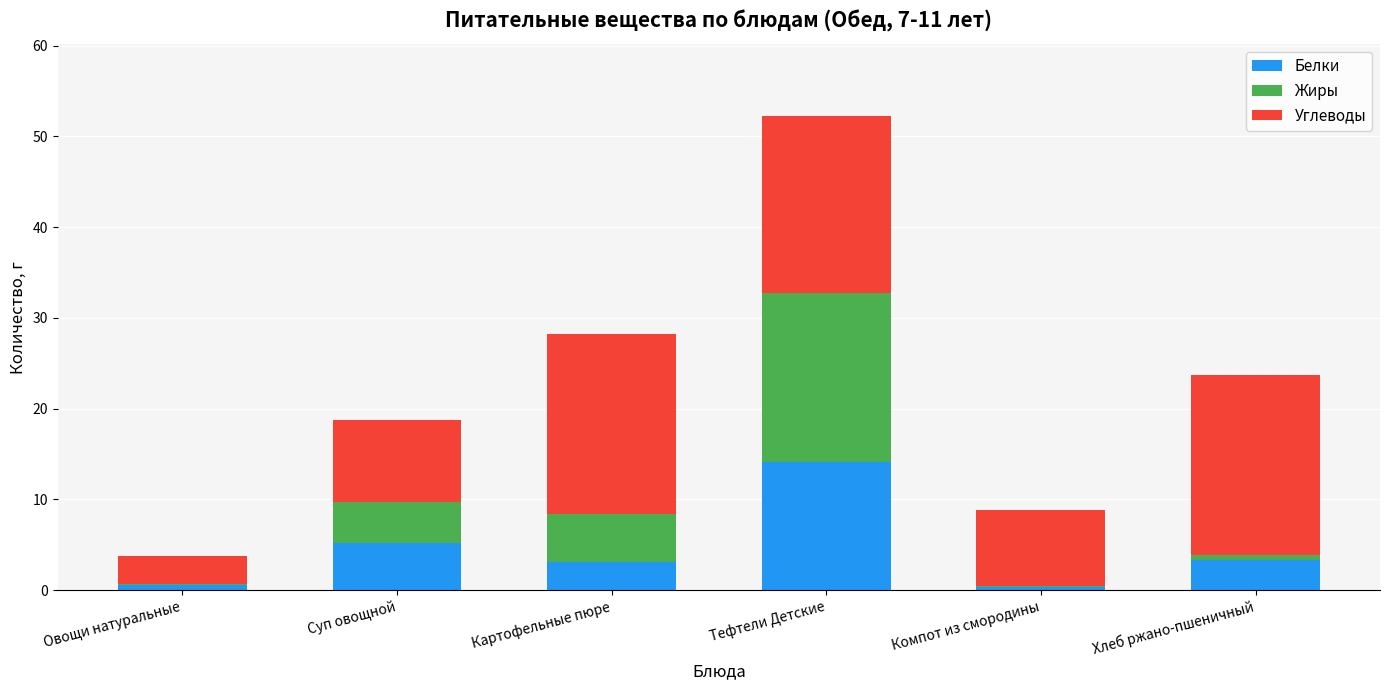

At which label is Белки closest to 7?

Суп овощной